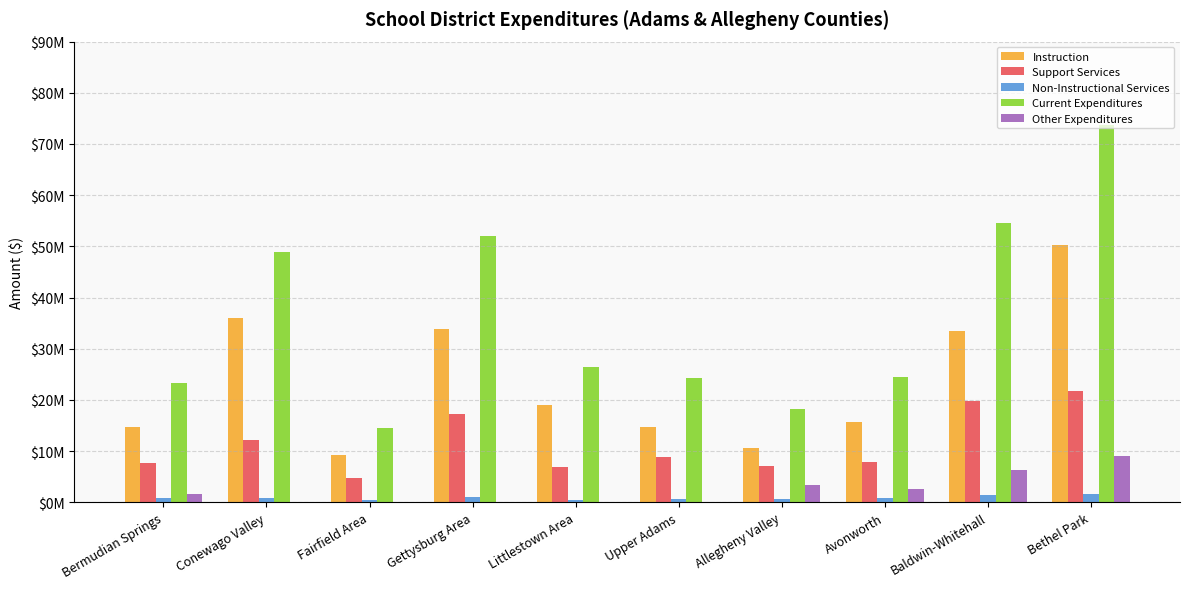

Where does the Instruction series first go above 18904811?

Conewago Valley